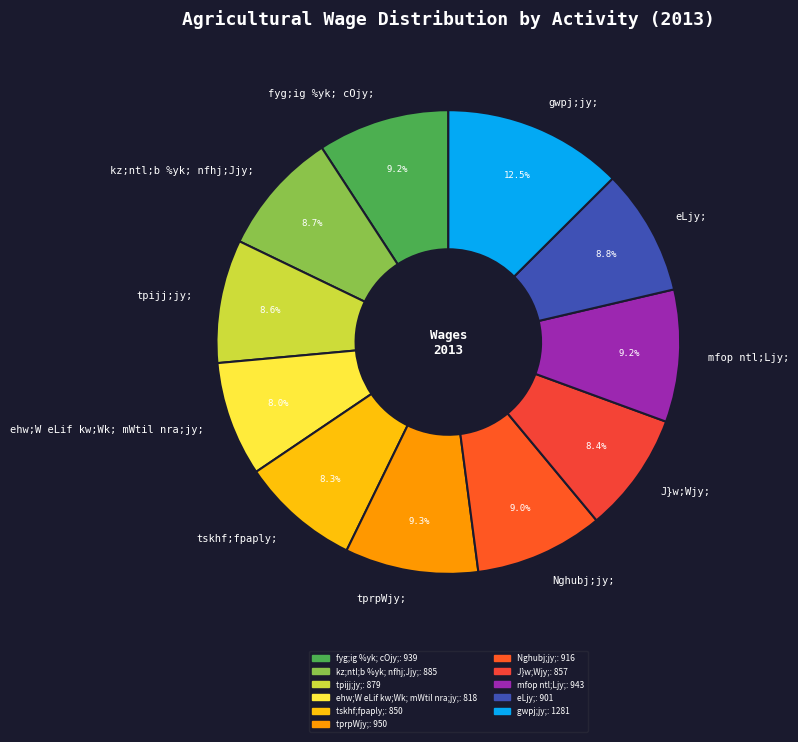

The tskhf;fpaply; slice represents 8% of the pie. True or false?

True